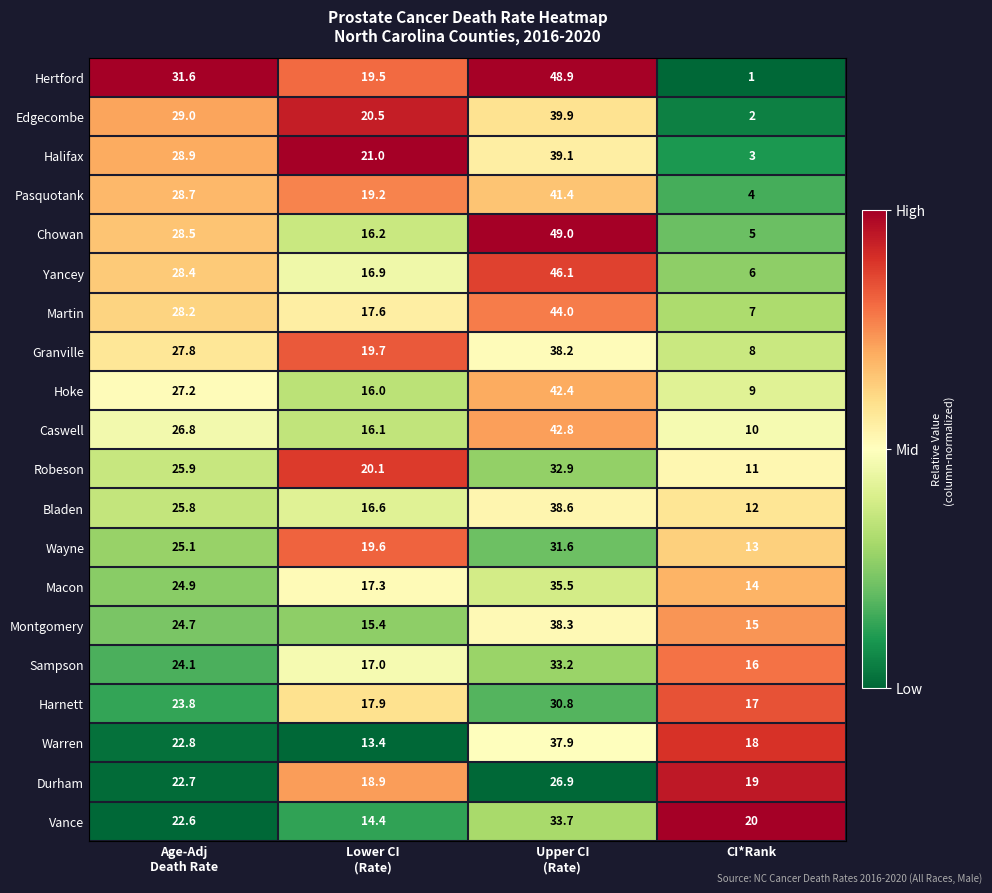

At which category is the sum across all series the highest?

Upper CI
(Rate)